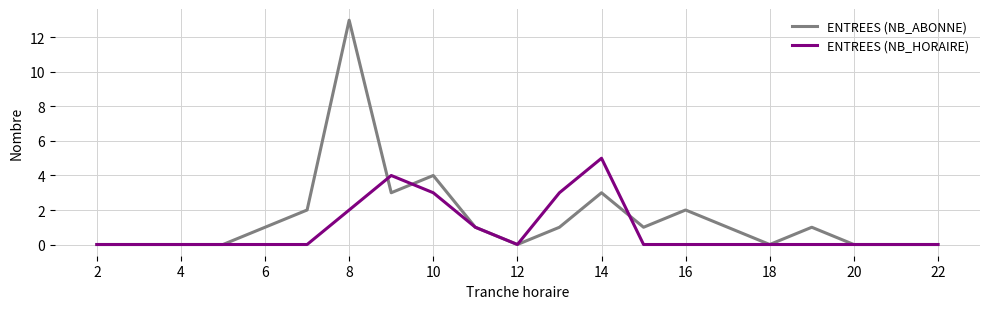

What is the maximum value shown in the chart?

13